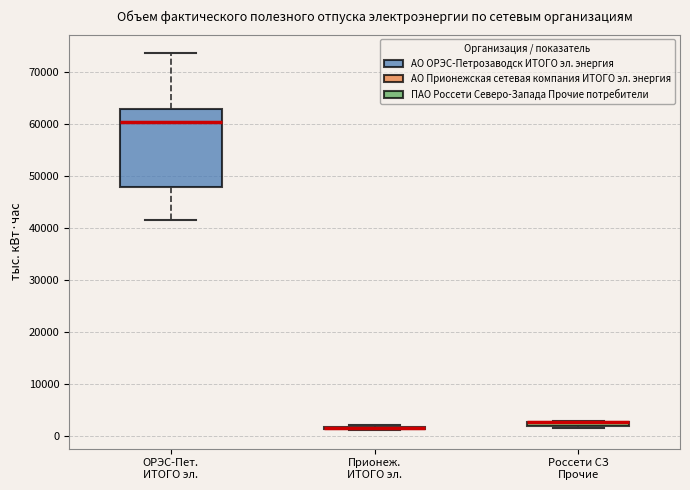

Comparing the boxes themselves (not the whiskers), which one is the tallest?

ОРЭС-Пет. ИТОГО эл.